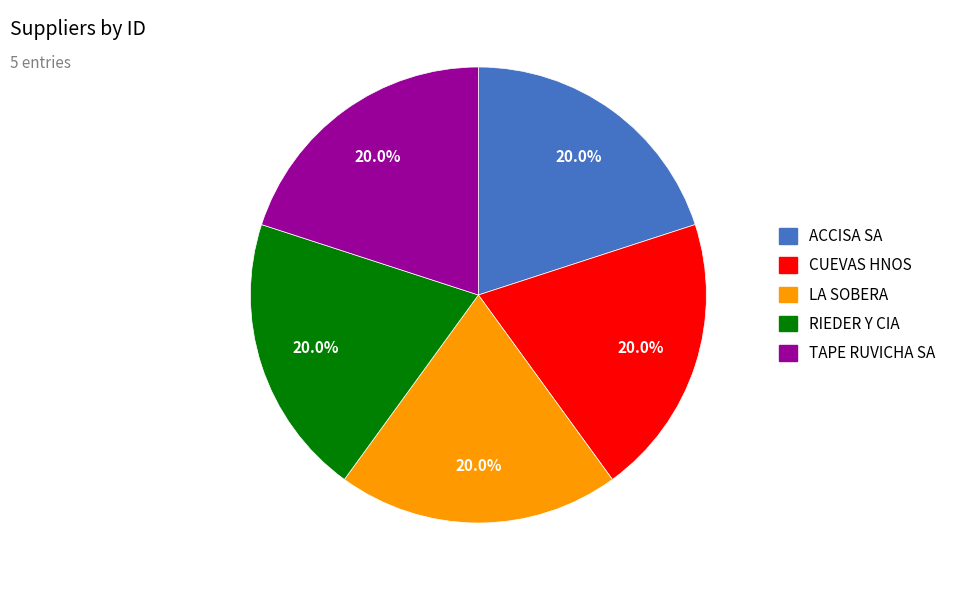

How many slices are in this pie chart?

5